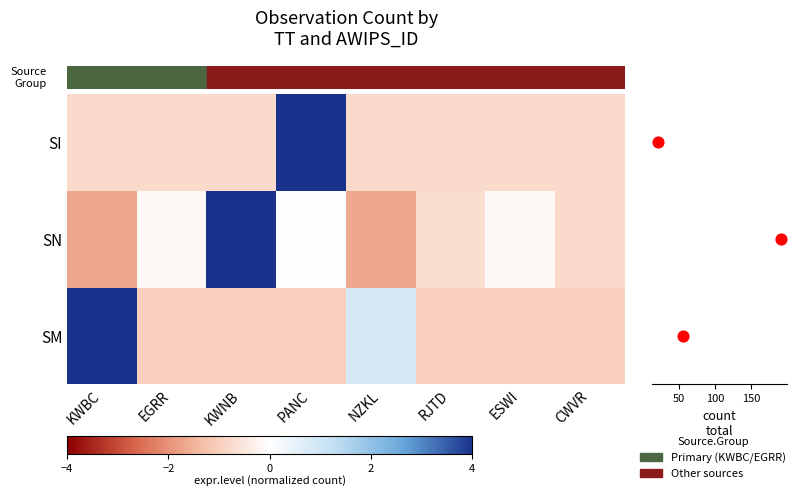

Which series has the widest spread of values?

SN